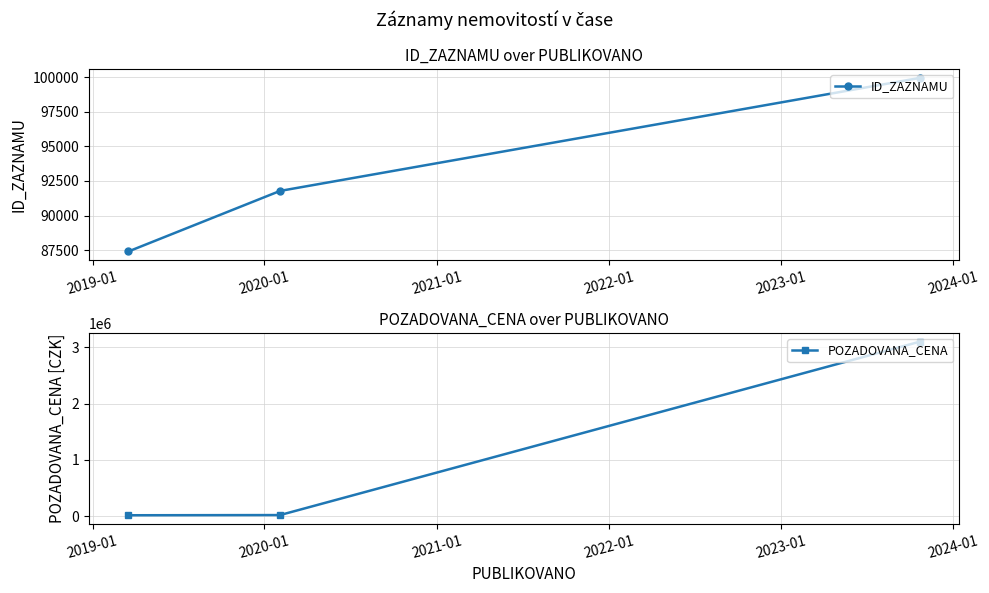

What is the maximum value for ID_ZAZNAMU?

99942